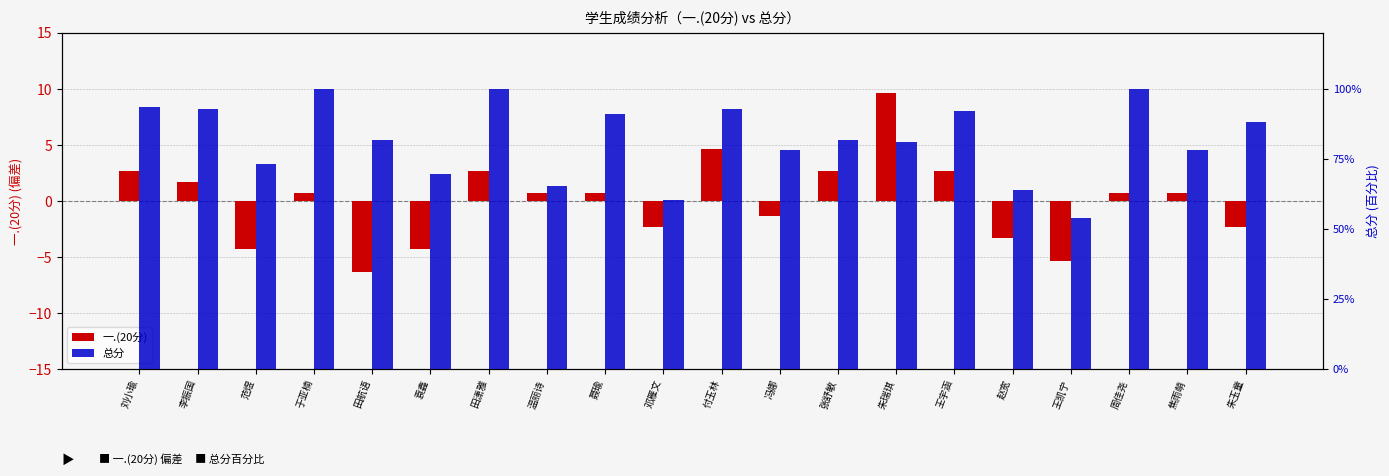

Between 田潇雅 and 王凯宁, which series saw the biggest shift?

一.(20分)